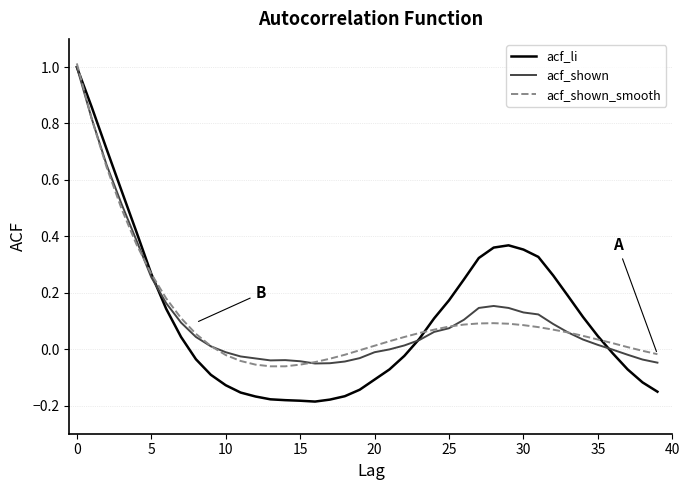

What is the maximum value shown in the chart?

1.0